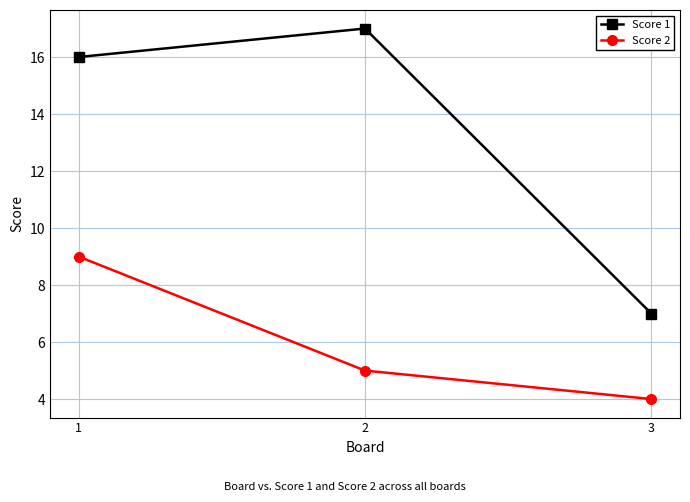

At which category is the sum across all series the highest?

1